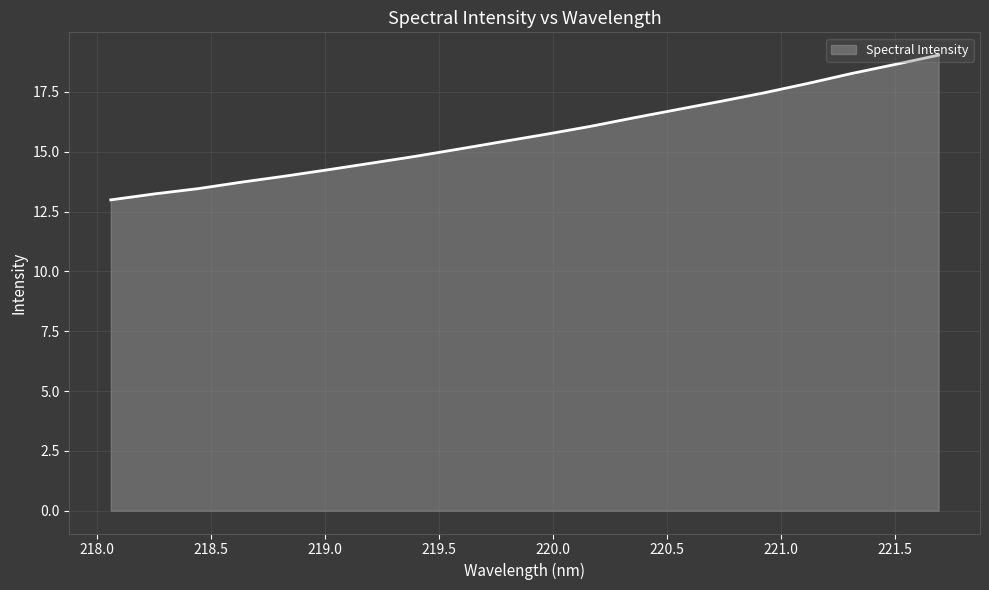

What is the difference between the maximum and minimum values?

6.1